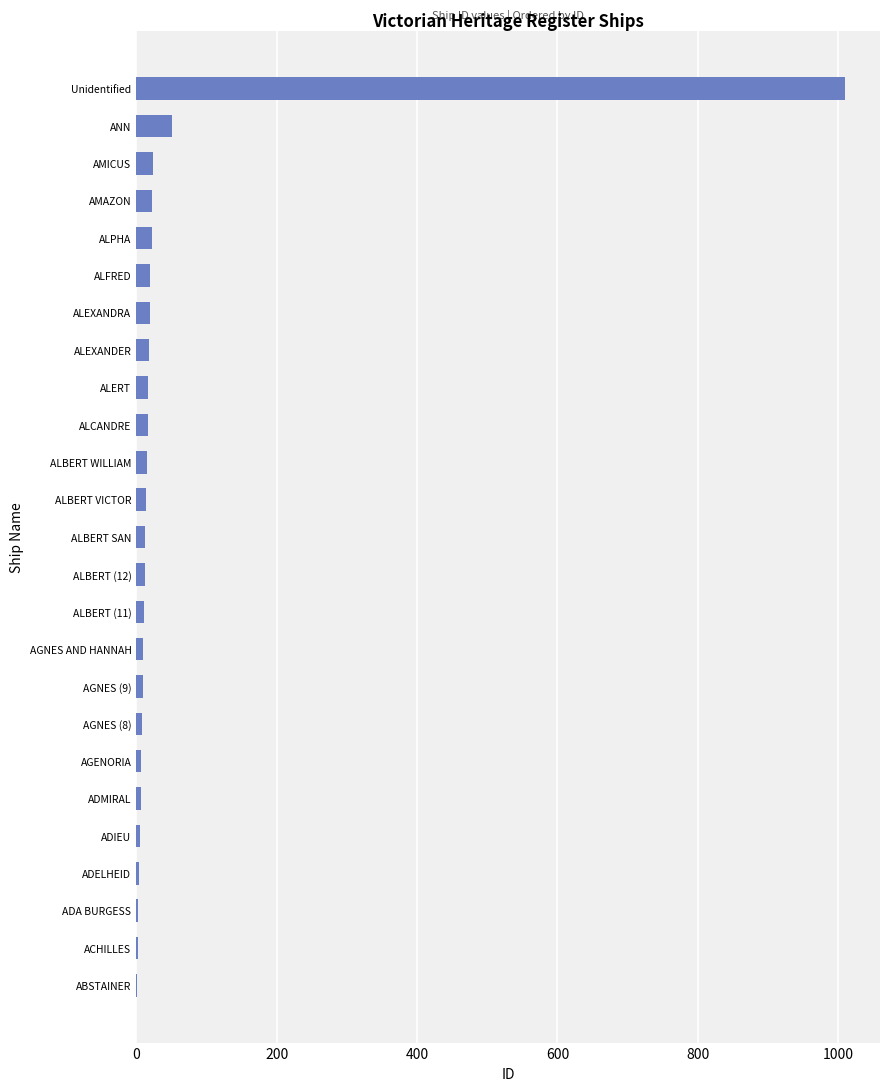

What is the sum of all values?

1339